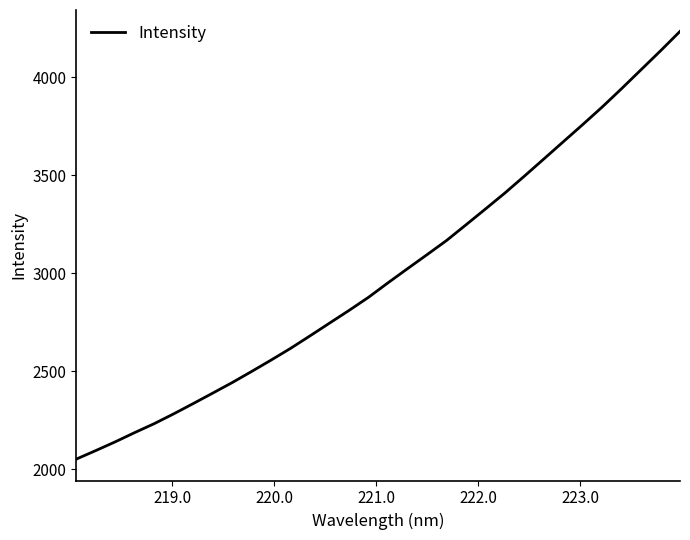

True or false: the data has more than 2 interior local peaks.

False